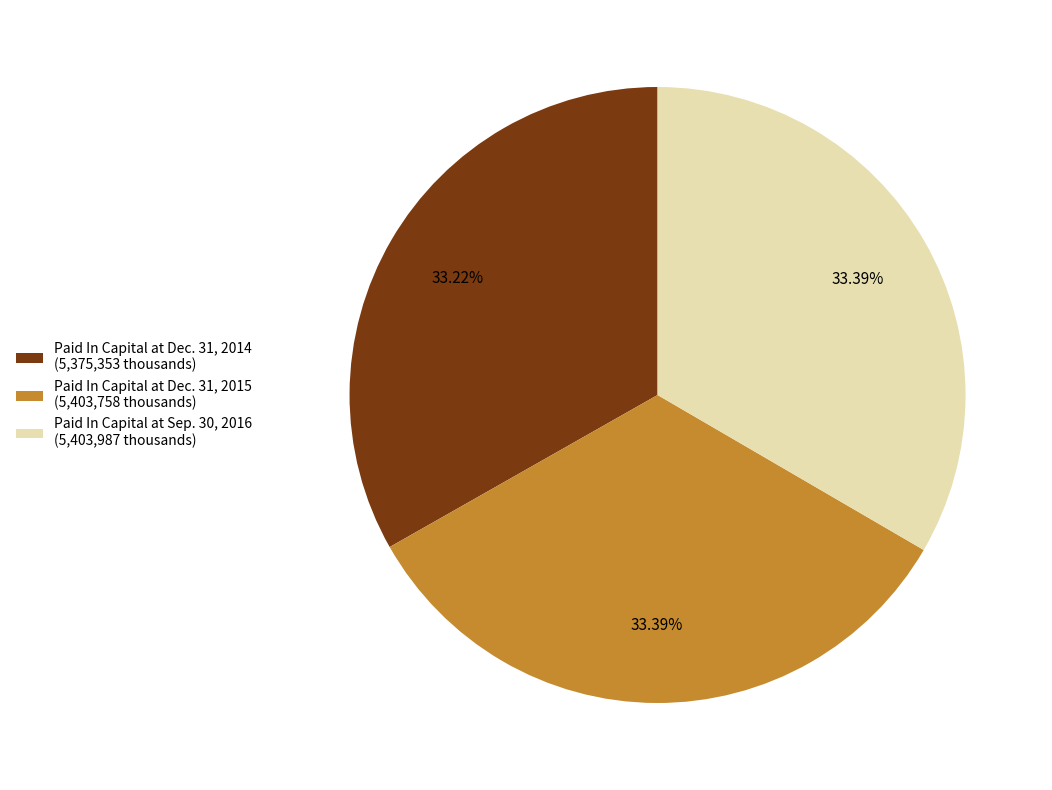

Approximately how many times larger is the value at Paid In Capital at Dec. 31, 2015 (5,403,758 thousands) compared to Paid In Capital at Sep. 30, 2016 (5,403,987 thousands)?

1.0